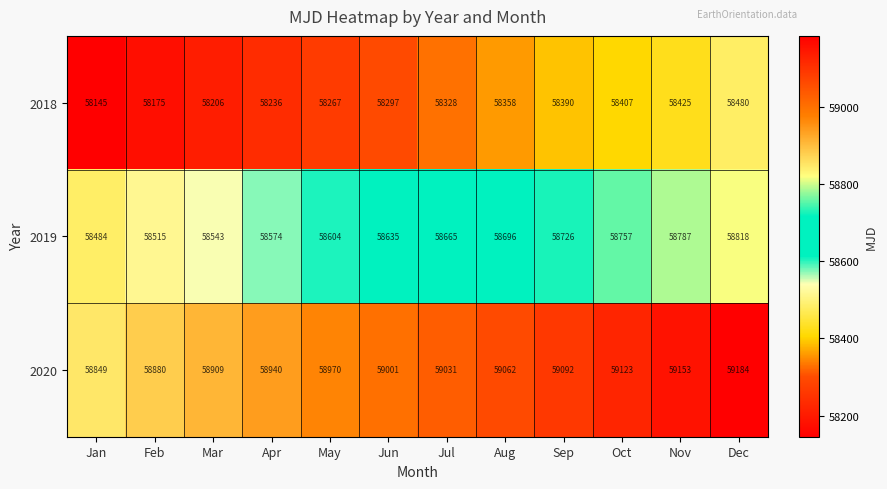

How many distinct data groups are displayed?

3